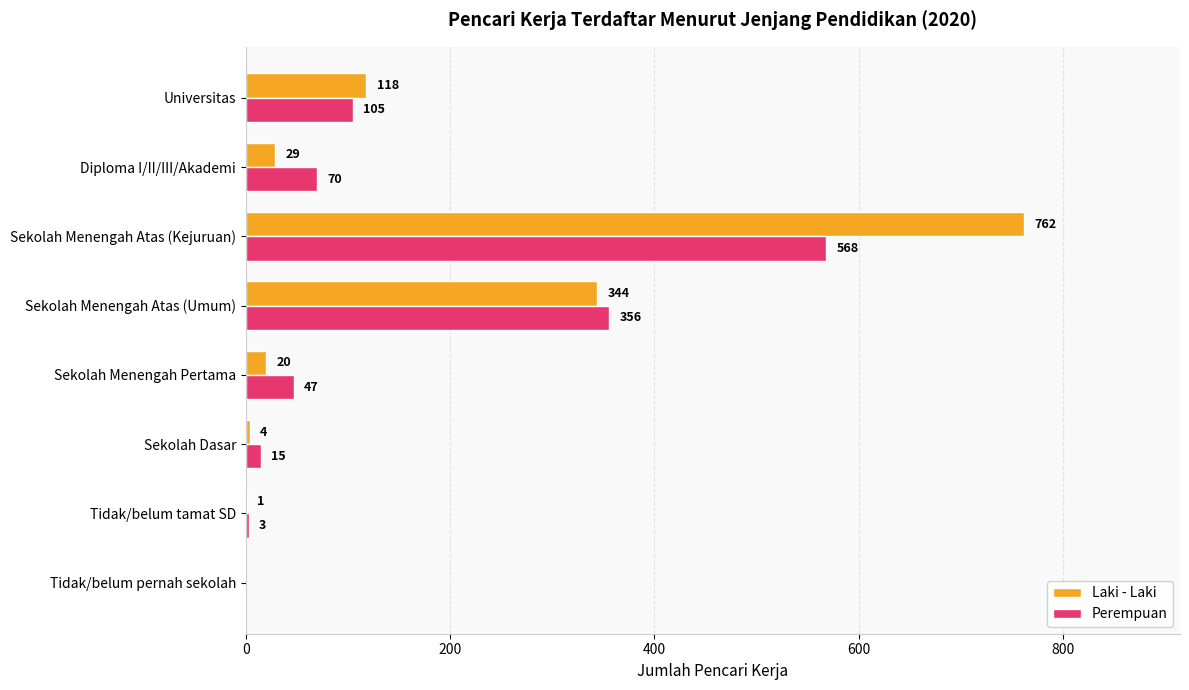

Between Tidak/belum tamat SD and Universitas, which series saw the biggest shift?

Laki - Laki